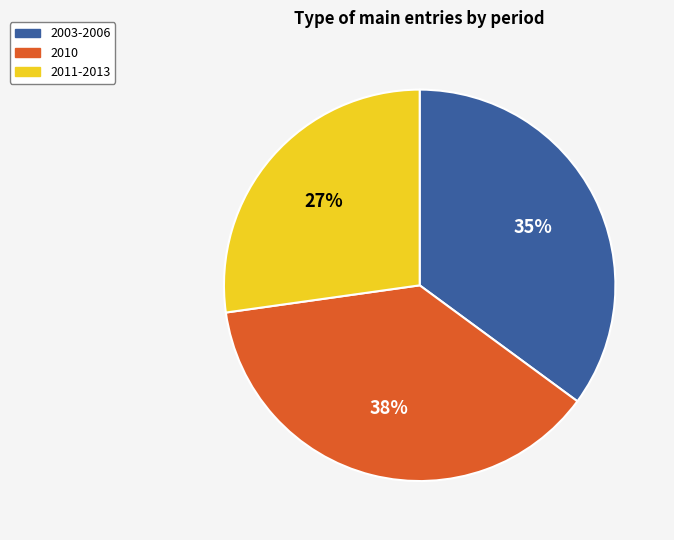

Is there any slice that represents more than half of the pie?

No